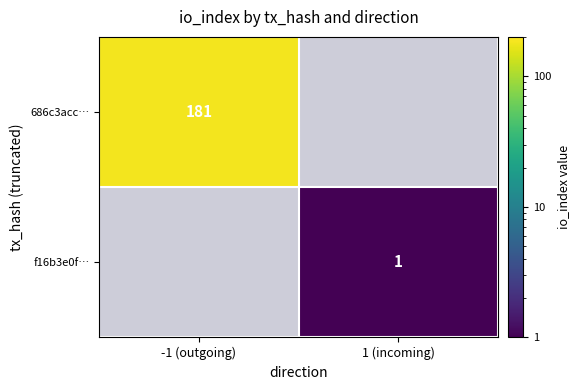

The 686c3acc… series shows 181.0 at -1 (outgoing). True or false?

True